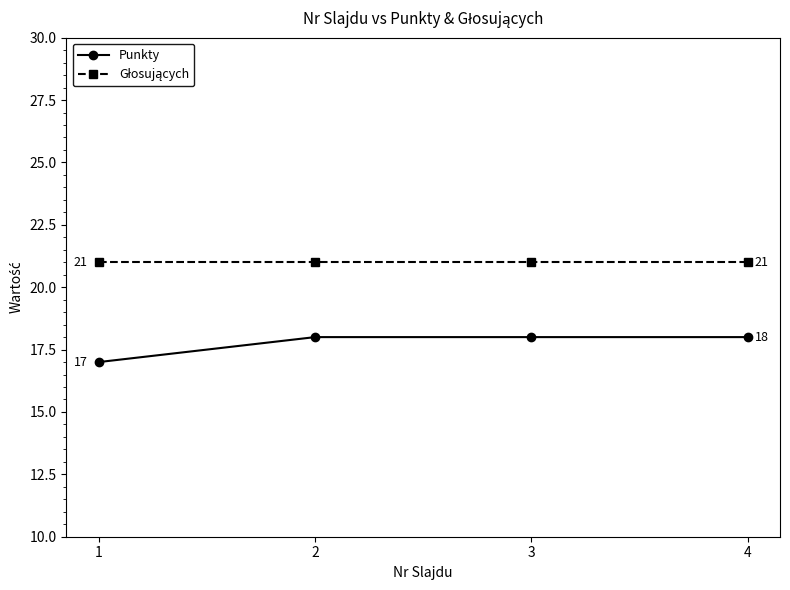

What is the lowest value of the Punkty series?

17